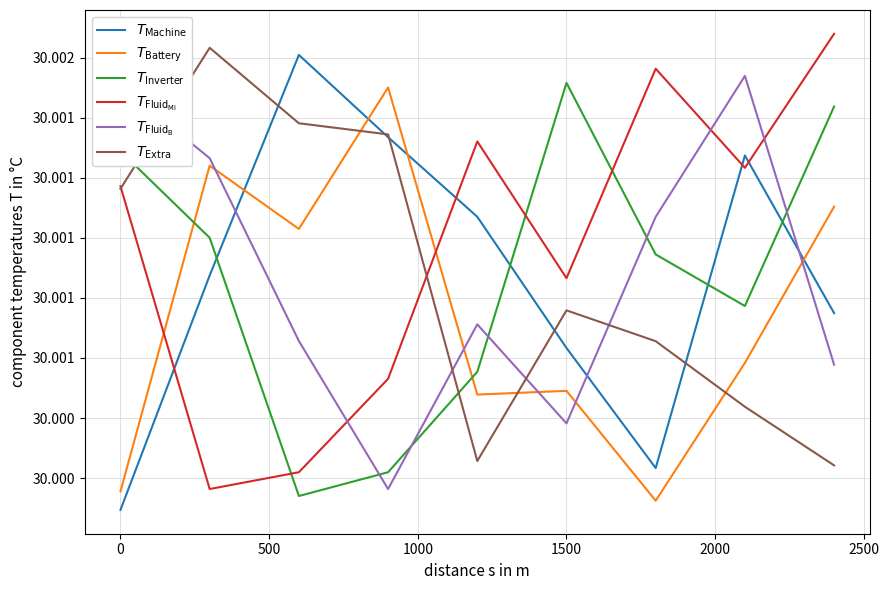

In $T_\mathrm{Fluid_B}$, how many points are higher than both neighbors (excluding endpoints)?

2